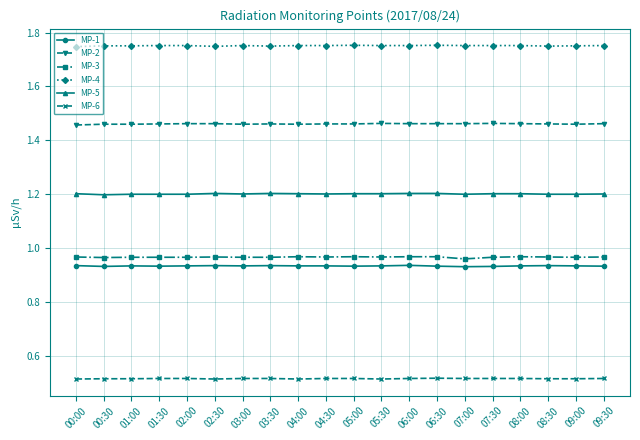

True or false: MP-3 has more than 1 points higher than both neighbors.

True